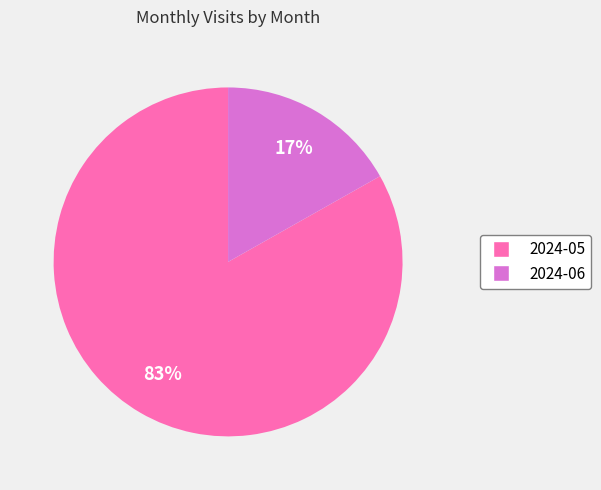

Which slice is the largest?

2024-05